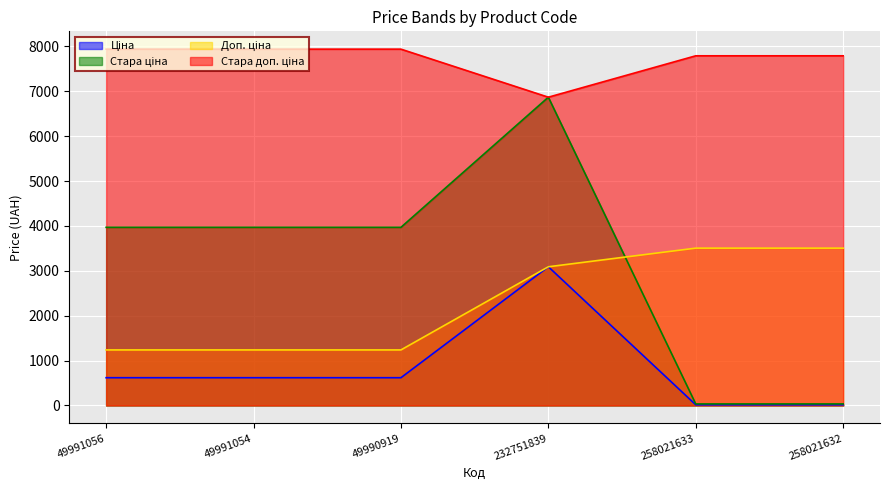

At how many categories does at least one series exceed 2736?

6